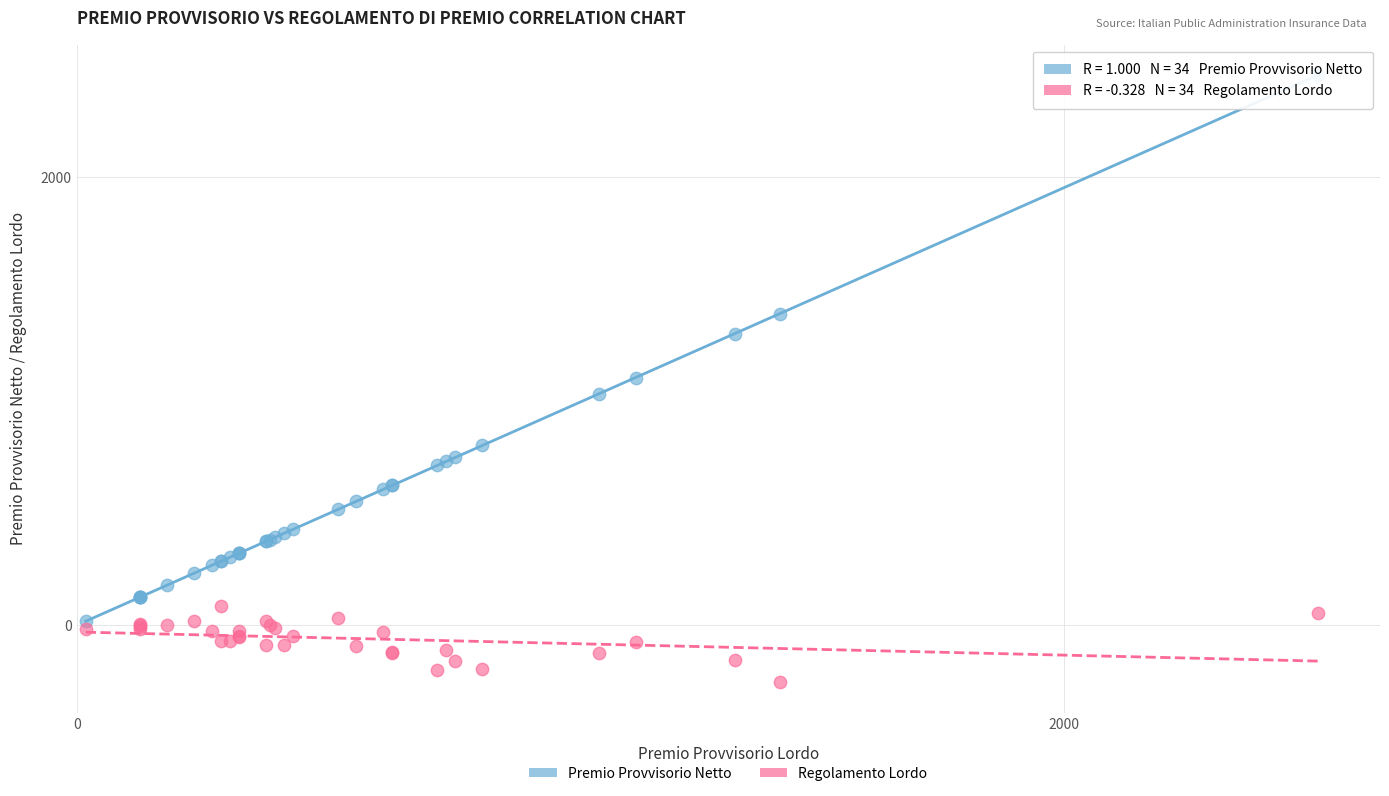

What is the X range (max minus min) for the scatter plot?

2497.4